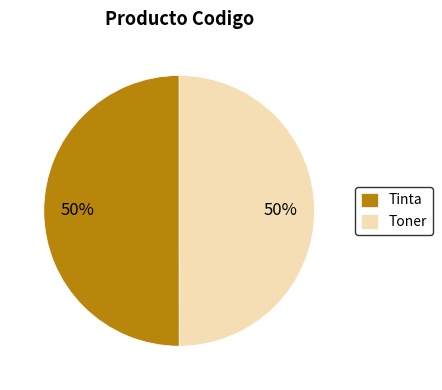

Approximately how many times larger is the value at Tinta compared to Toner?

1.0